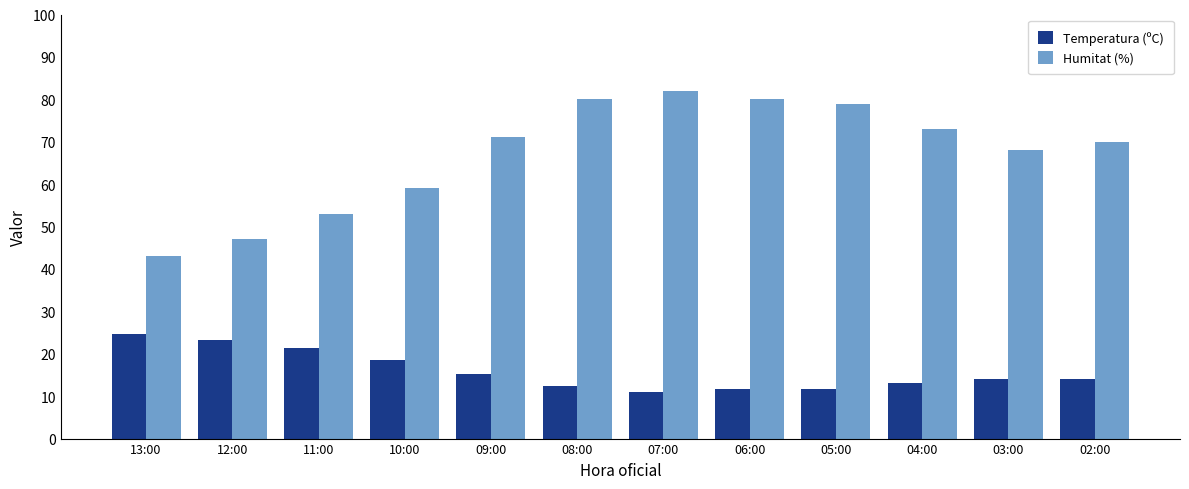

Where does the Temperatura (ºC) series first go above 14?

13:00